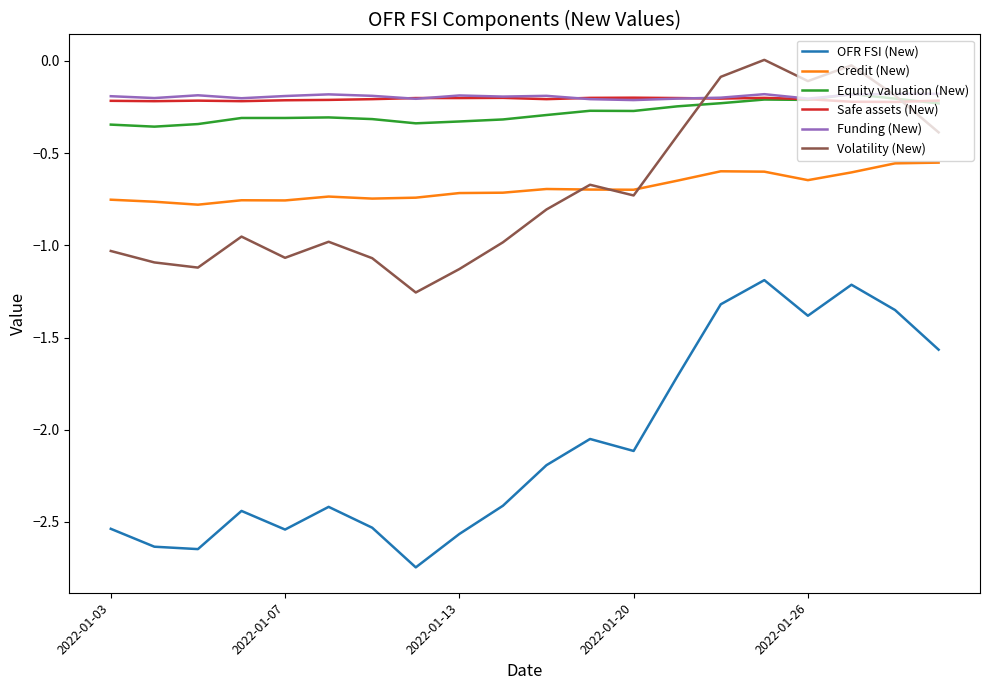

How many lines are shown in the chart?

6